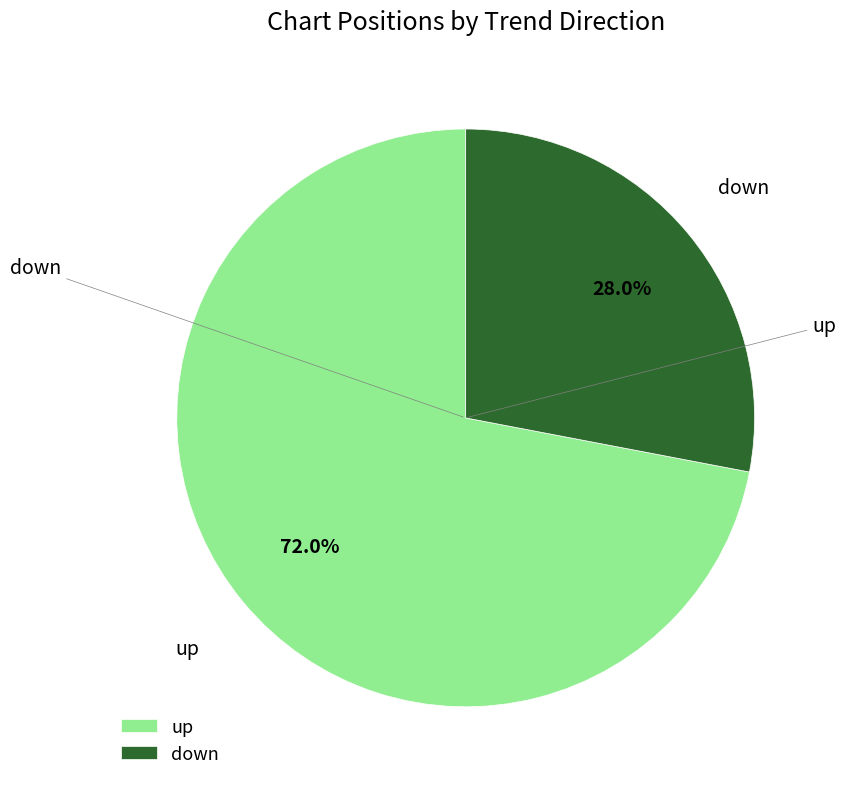

What is the majority slice?

up